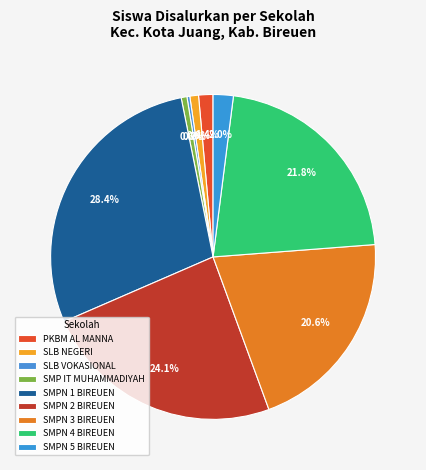

How many slices are in this pie chart?

9